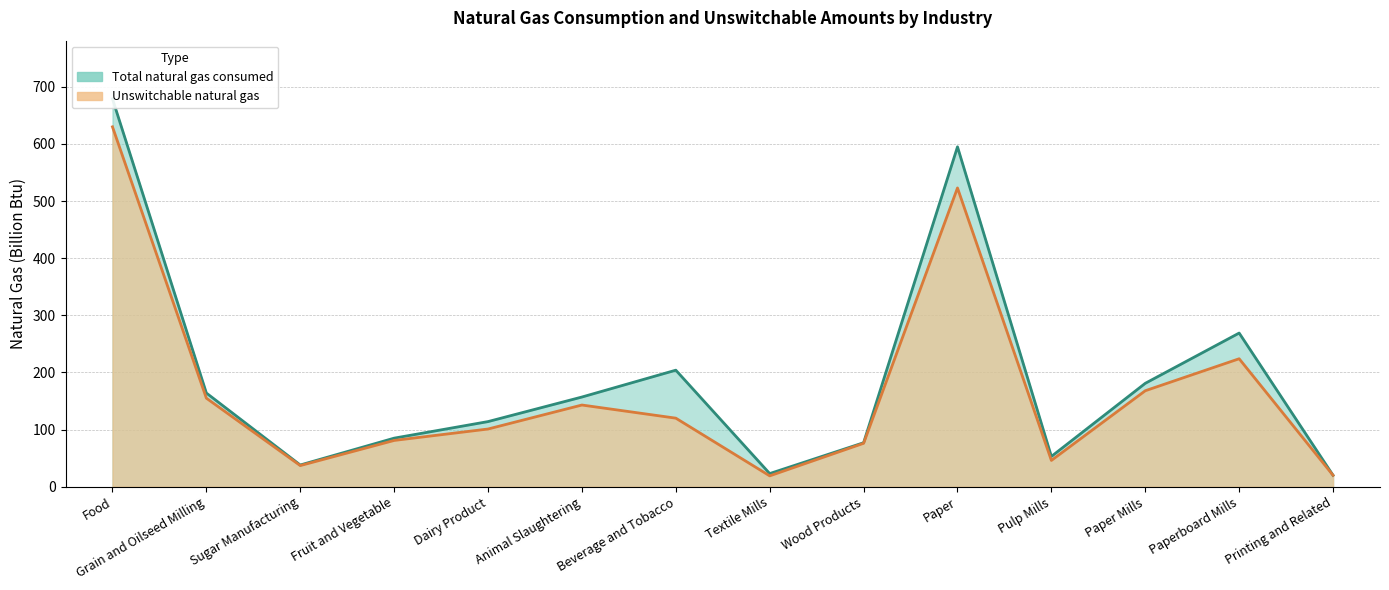

At which category does Total natural gas consumed reach its first local peak?

Beverage and Tobacco